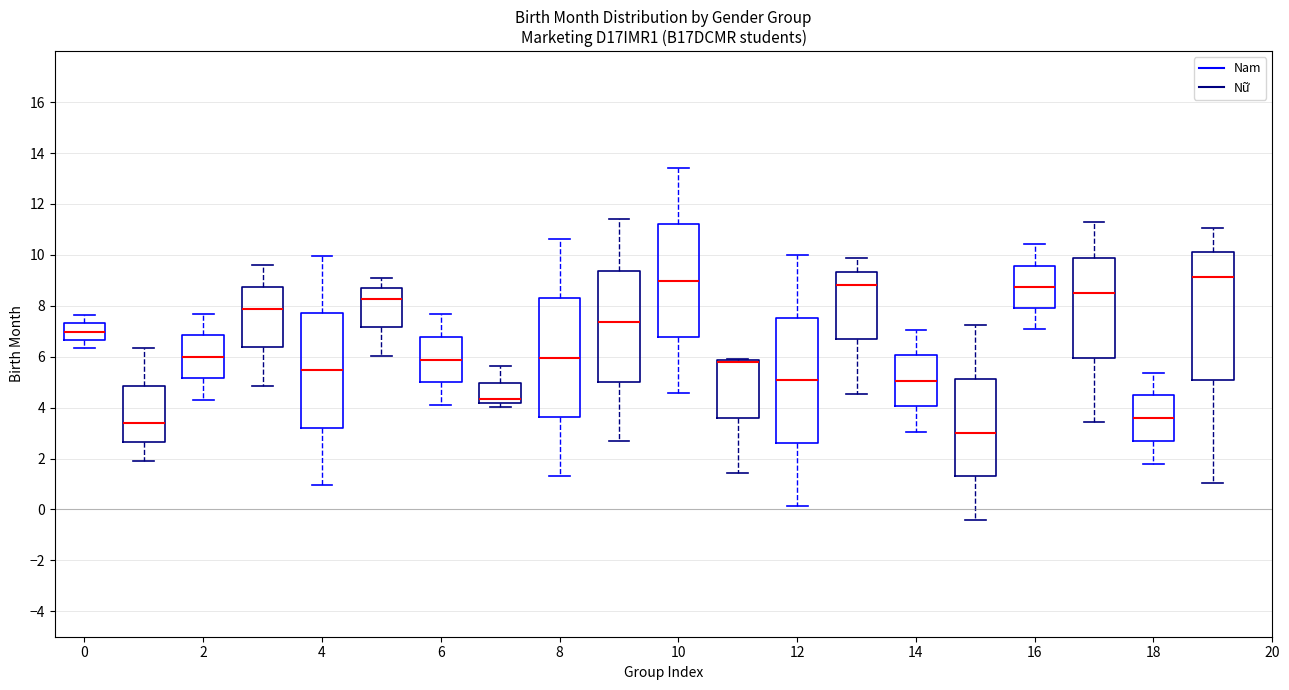

Where does the lower whisker of the box for 6 (Nam) end on the y-axis? The values are not printed on the chart, so give them approximately, as read against the axis.

4.0